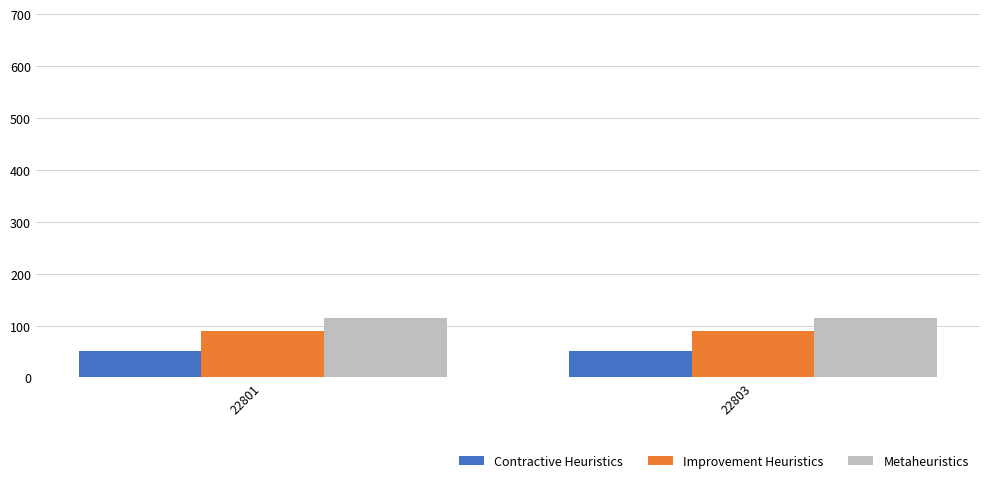

True or false: Contractive Heuristics has a value of 51.2 at 22803.

True